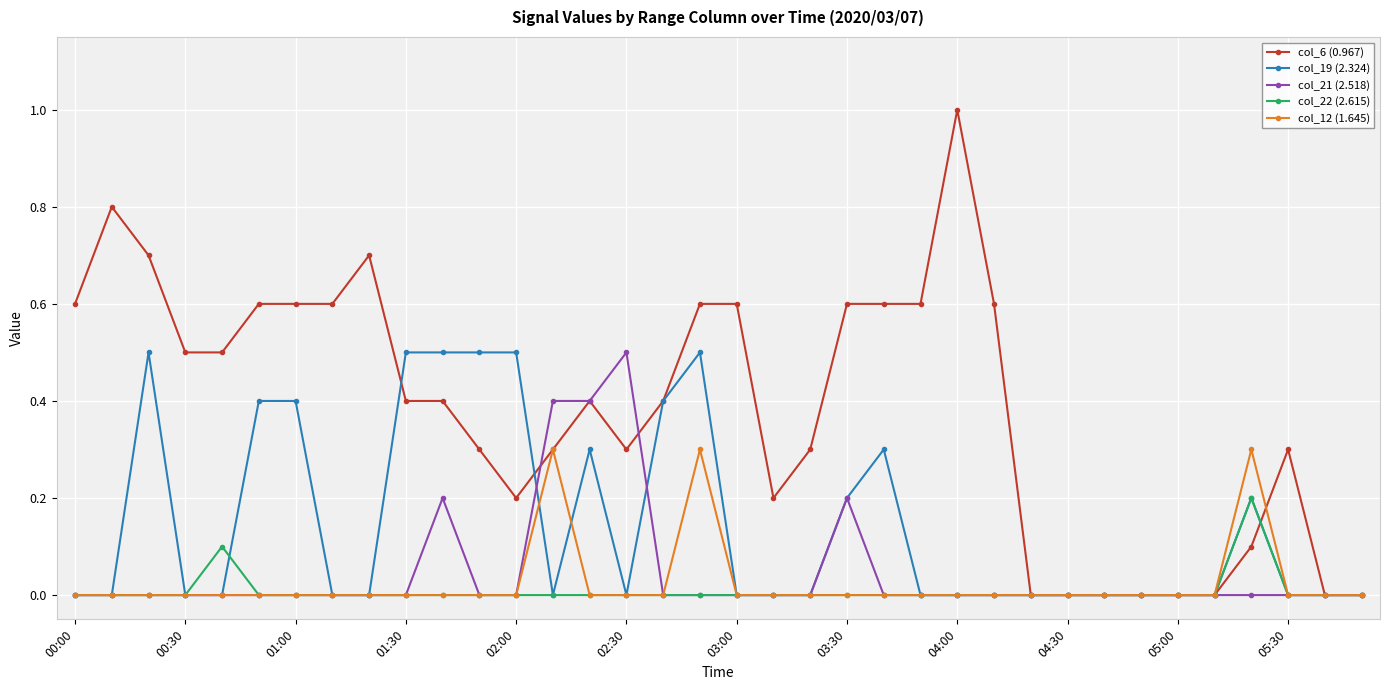

Which series has the largest range (max minus min)?

col_6 (0.967)